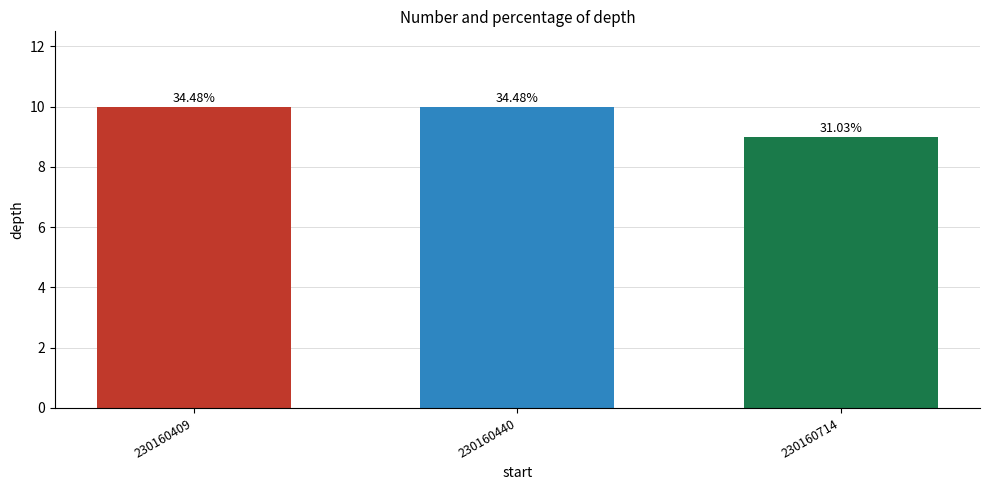

Reading left to right, list all the values displayed in this chart.

230160409=10	230160440=10	230160714=9